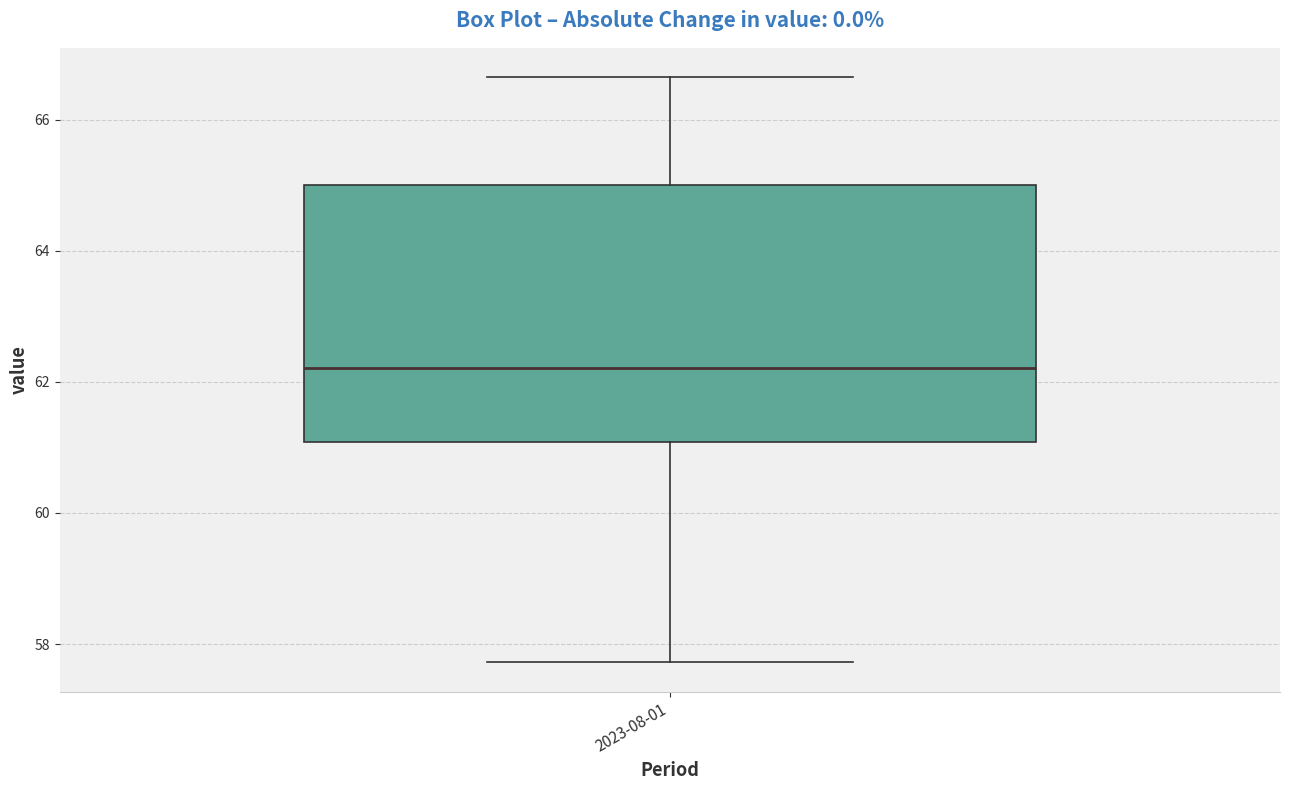

Transcribe this box plot: give where the median line is, the range the box spans, and where the two whiskers end, as read against the y-axis. The values are not printed on the chart, so give them approximately, as read against the axis.

median 62.2, box 61.0 to 65.0, whiskers 57.8 to 66.6